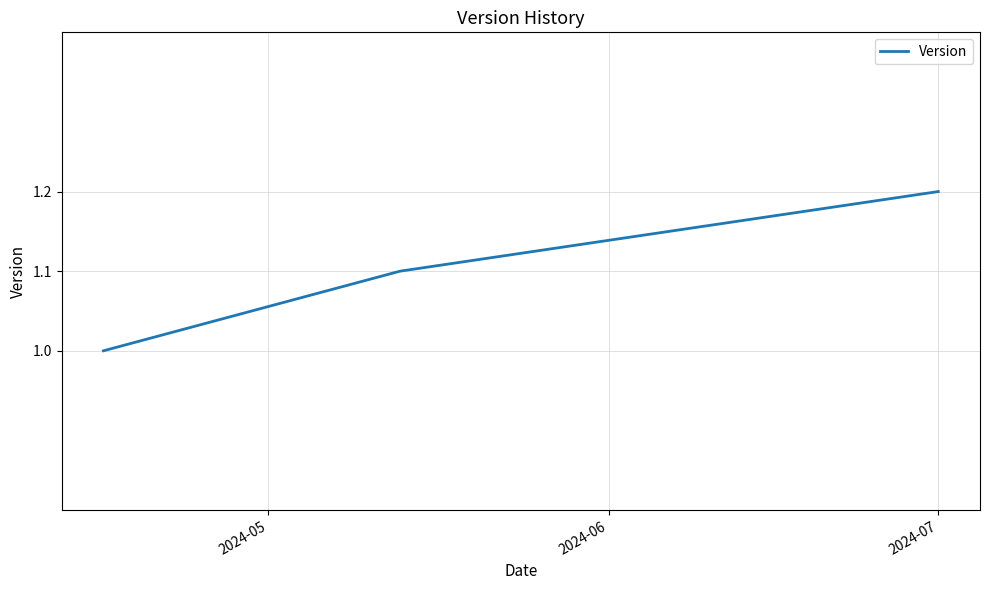

What is the maximum value shown in the chart?

1.2